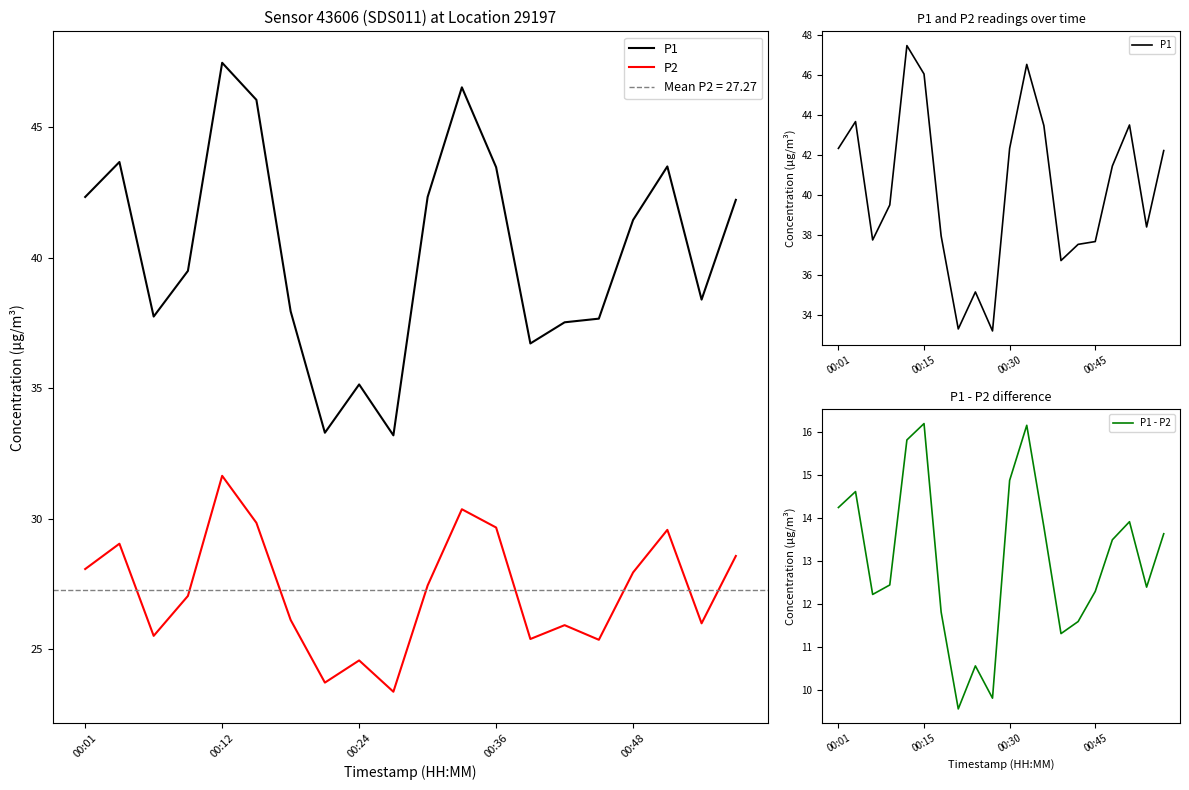

What is the minimum value for P1 - P2?

9.6